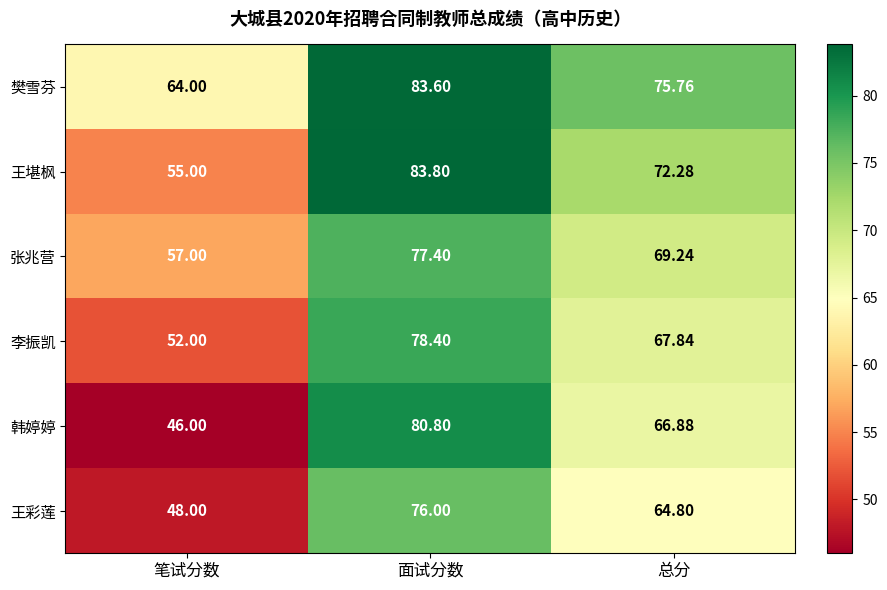

How many values in the 王堪枫 series are below 72?

1